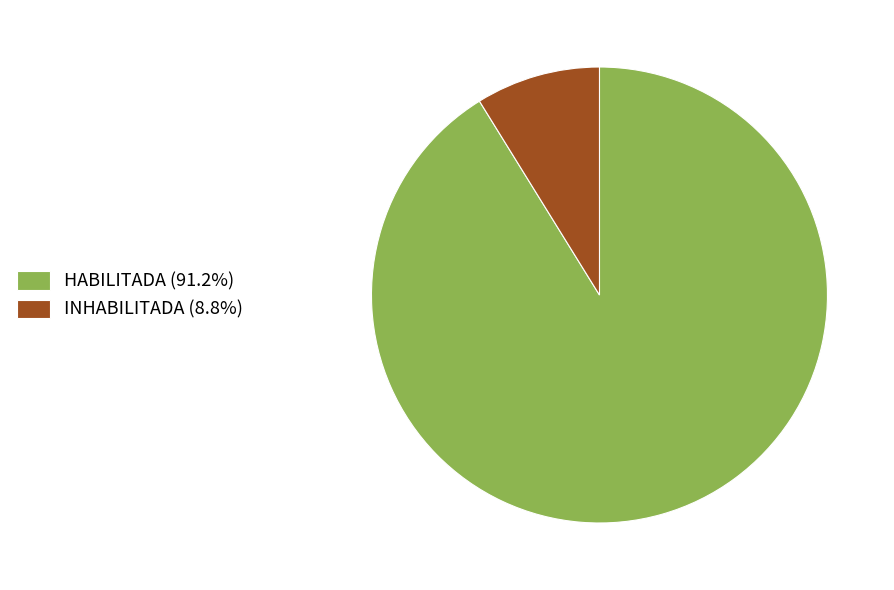

Is there a majority slice in this chart?

Yes